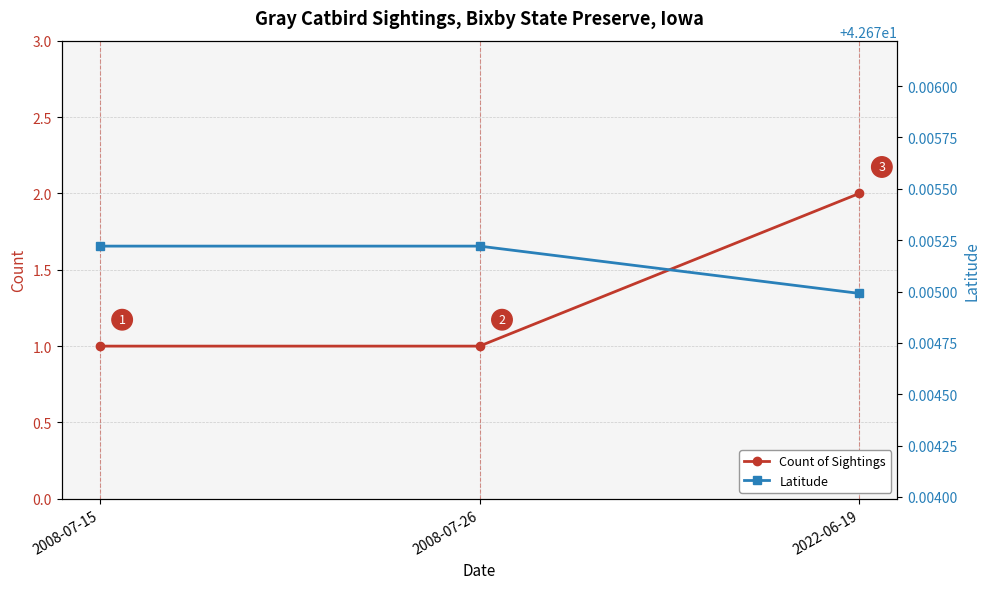

Between 2008-07-26 and 2022-06-19, which series saw the biggest shift?

Count of Sightings